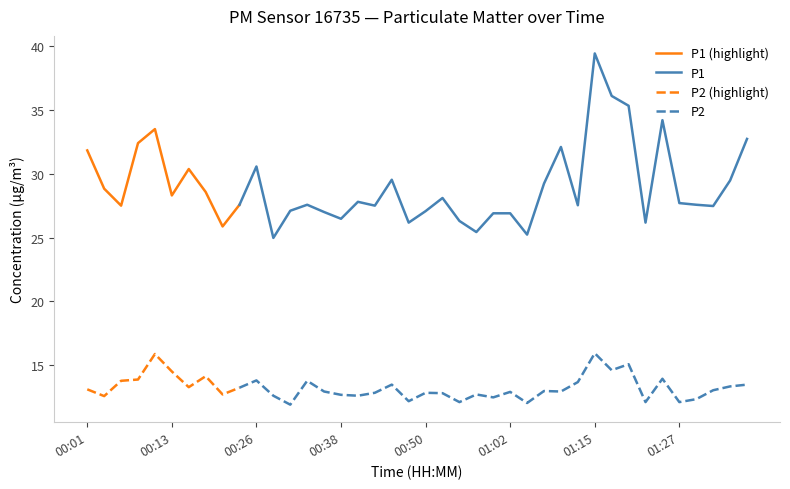

What is the label of the 33rd point from the left?

01:20